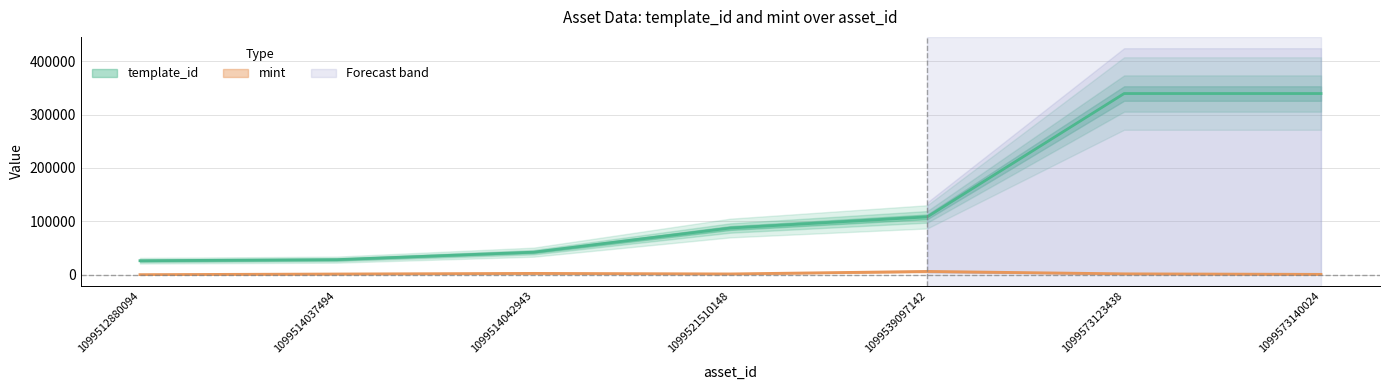

What is the value of the mint point at the 7th from the left?

894